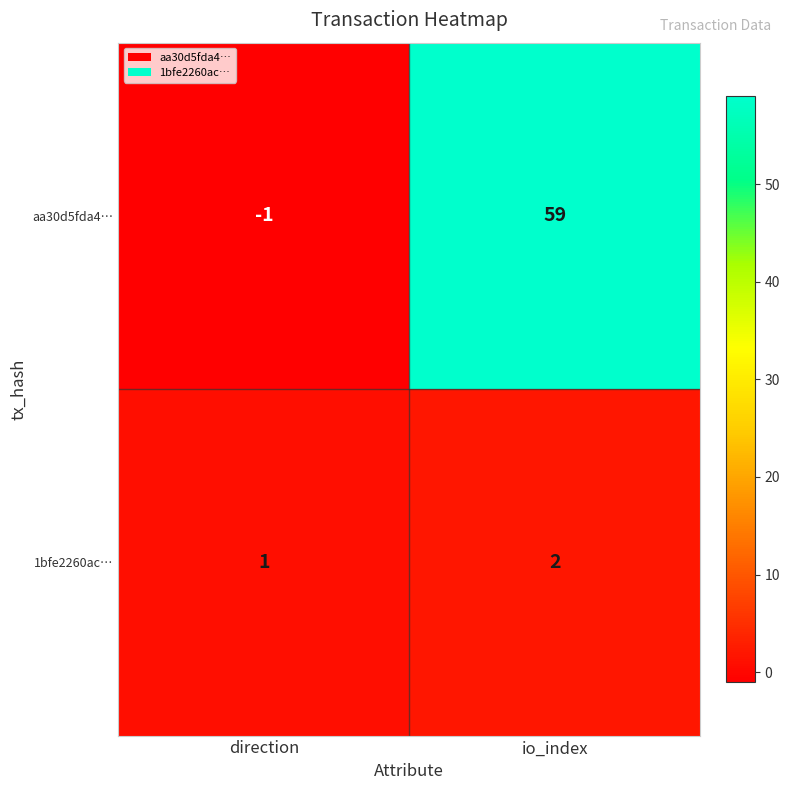

True or false: aa30d5fda4… has a value of -1 at direction.

True